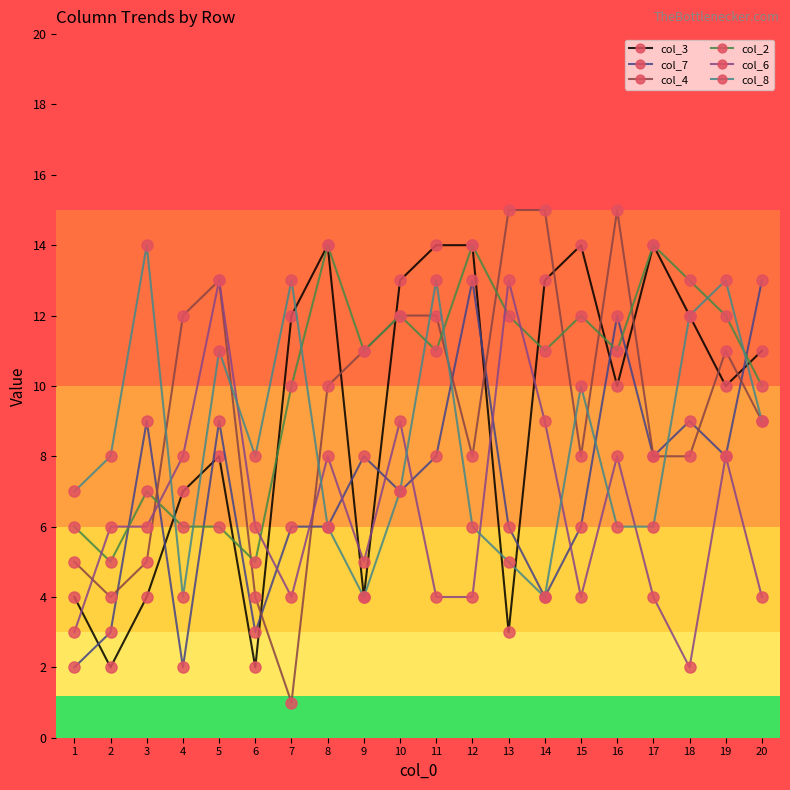

Which series has the widest spread of values?

col_4